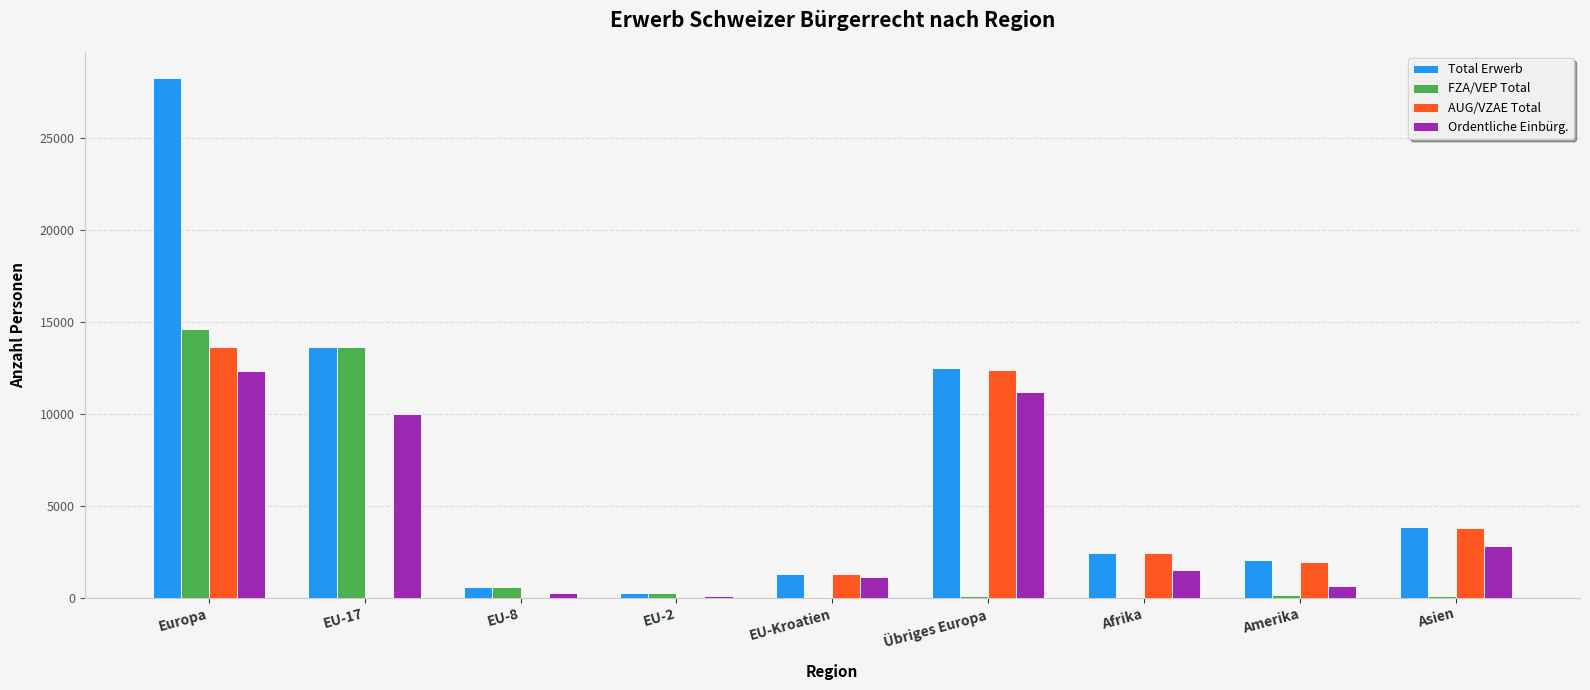

At which category is the sum across all series the highest?

Europa